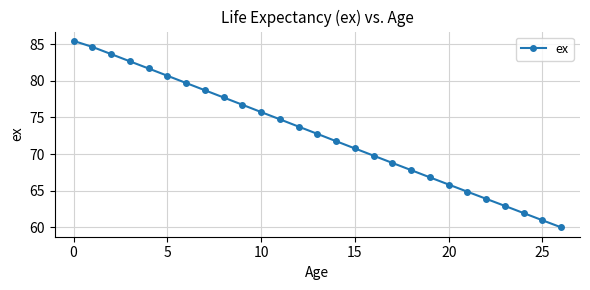

What is the average value?

72.8